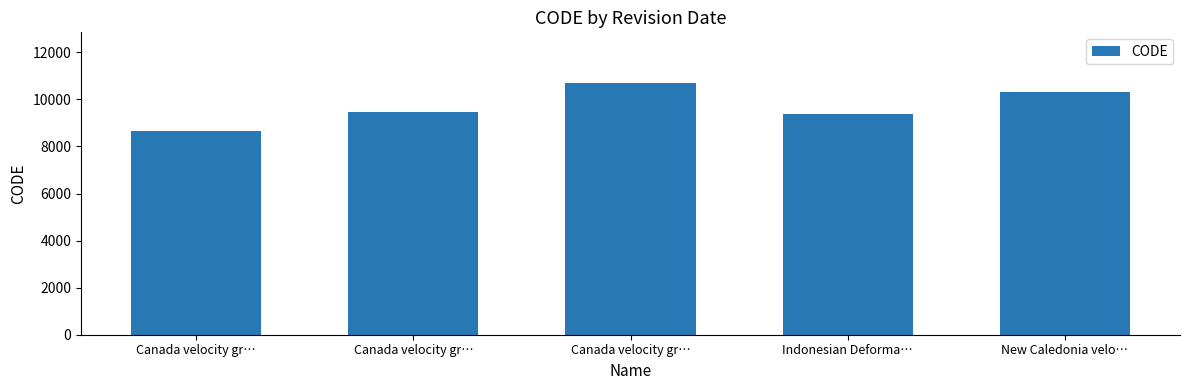

What is the ratio of the value at Indonesian Deforma… to the value at New Caledonia velo…?

0.9